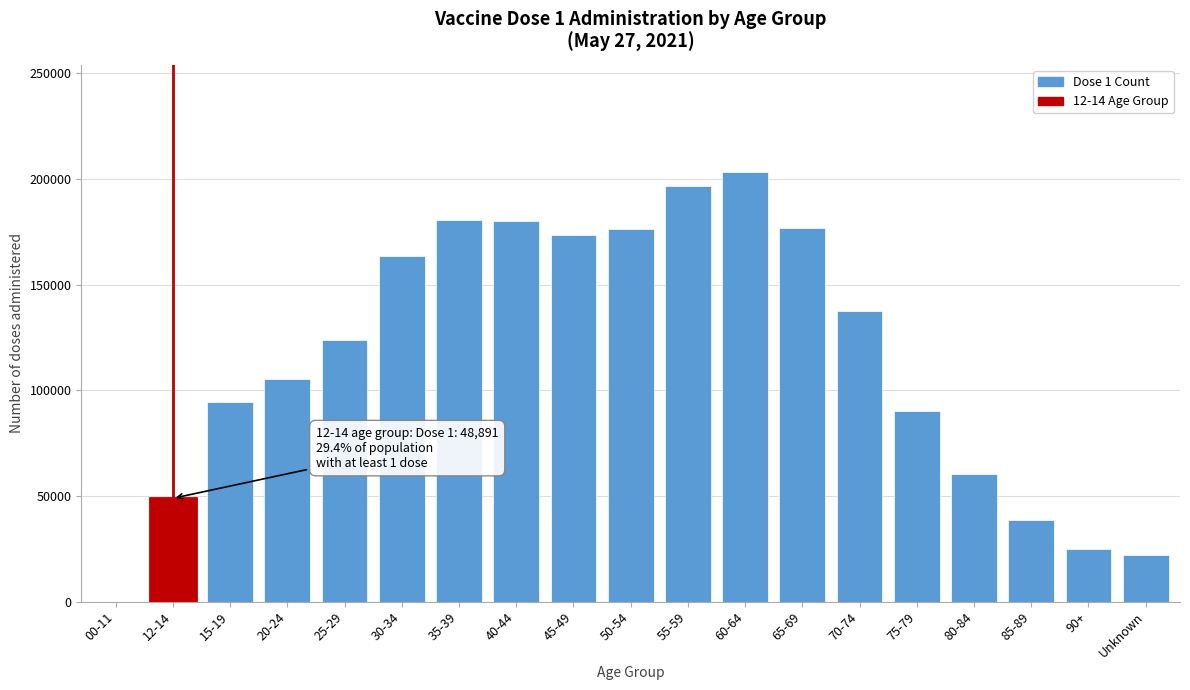

What is the sum of all values?

2197855